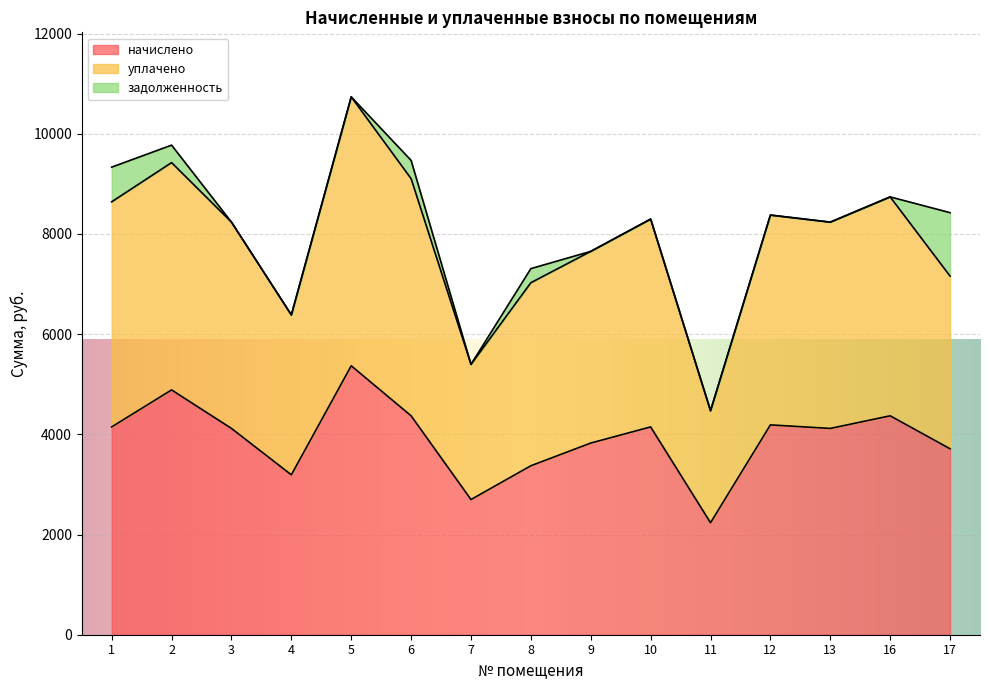

The value of начислено at 13 is 1429.9. True or false?

False